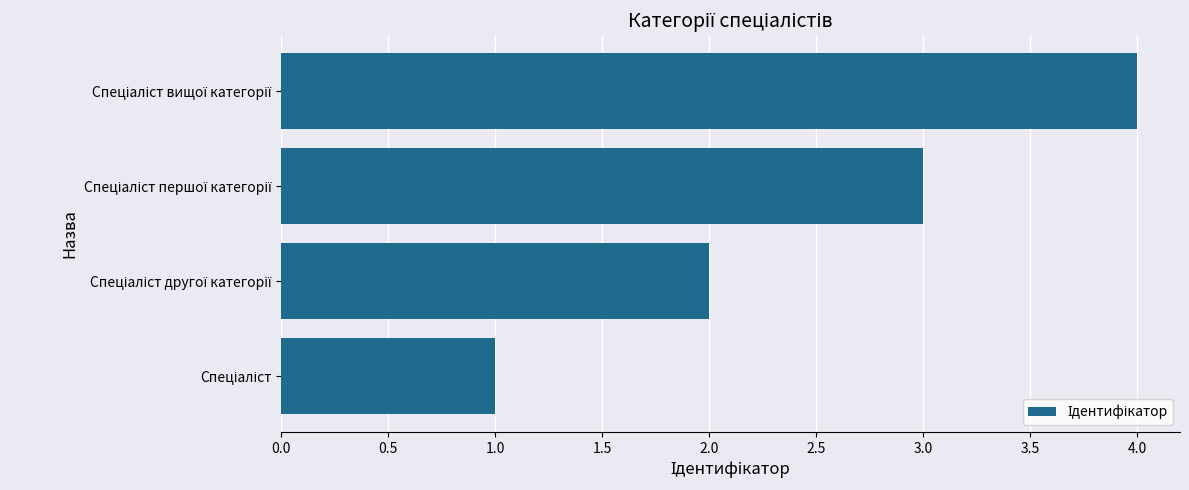

What is the sum of all values?

10